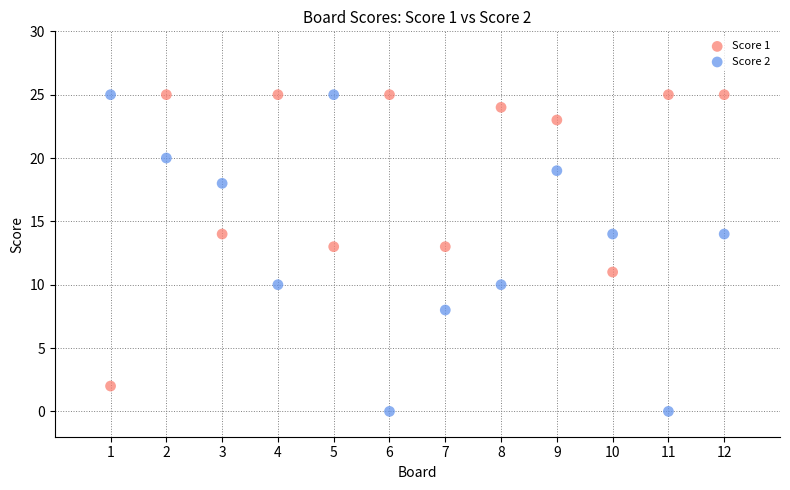

Which series reaches the minimum Y coordinate?

Score 2